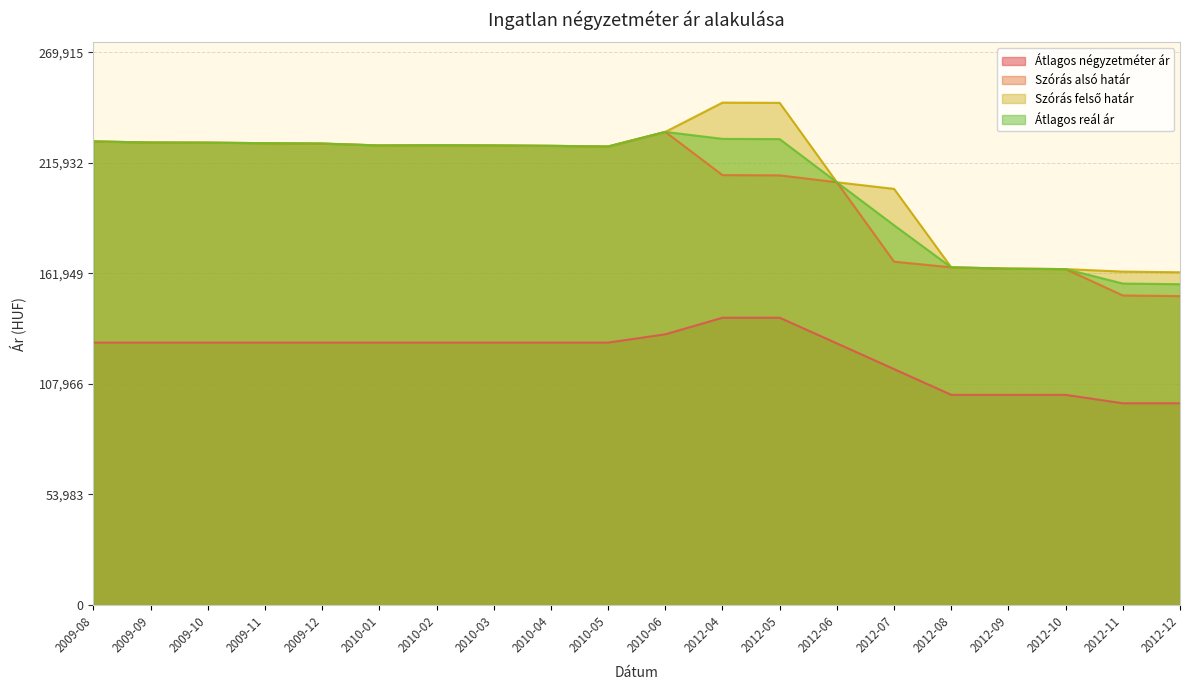

How many values in the Átlagos reál ár series exceed 224453?

9